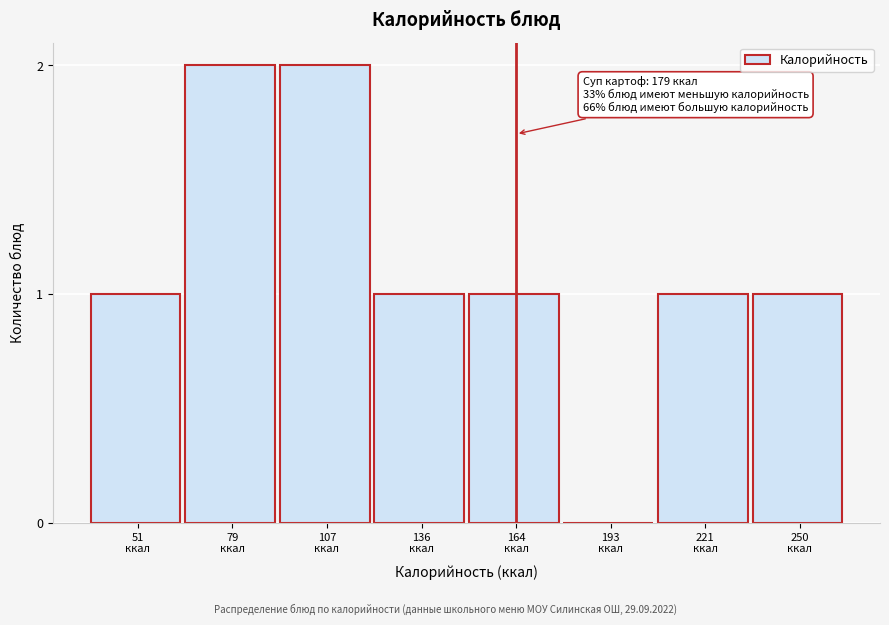

What is the sum of all values?

9